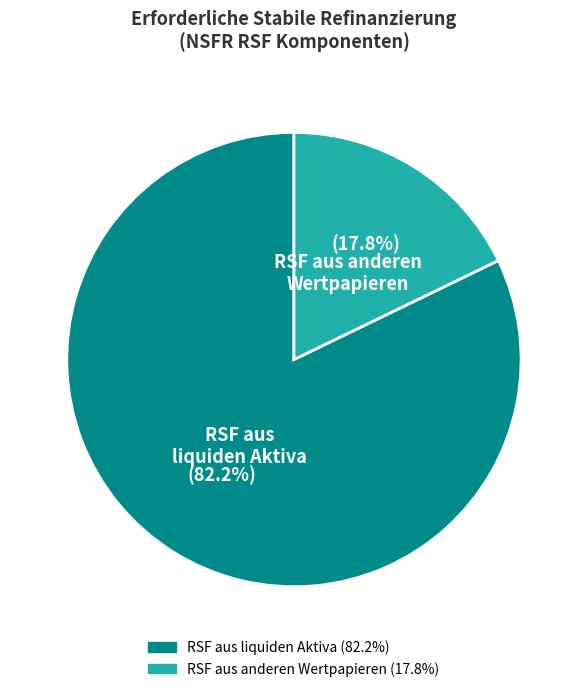

Is RSF aus liquiden Aktiva the majority of the pie?

Yes